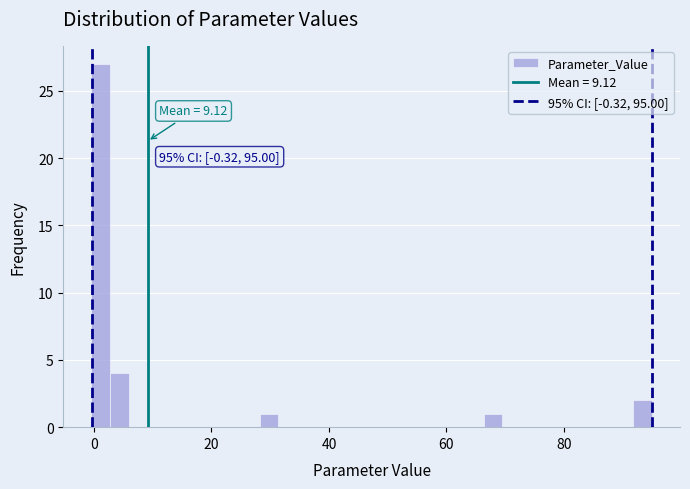

Around what value on the x-axis is the tallest bar? Give the approximate position of its centre, as read against the axis.

2